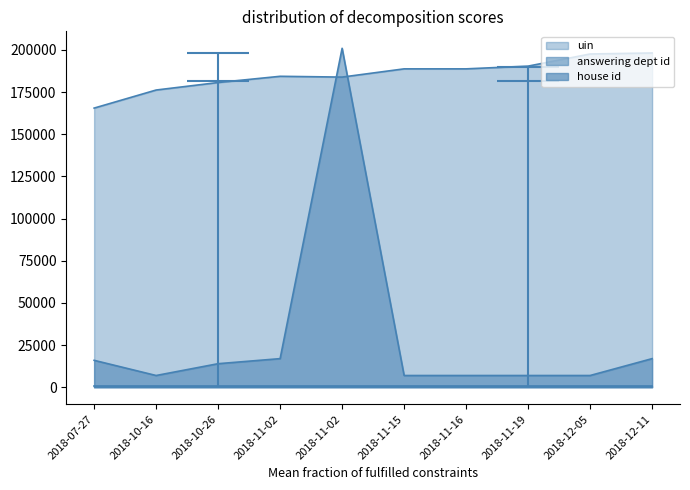

What is the total value across all series at 2018-12-05?

204621